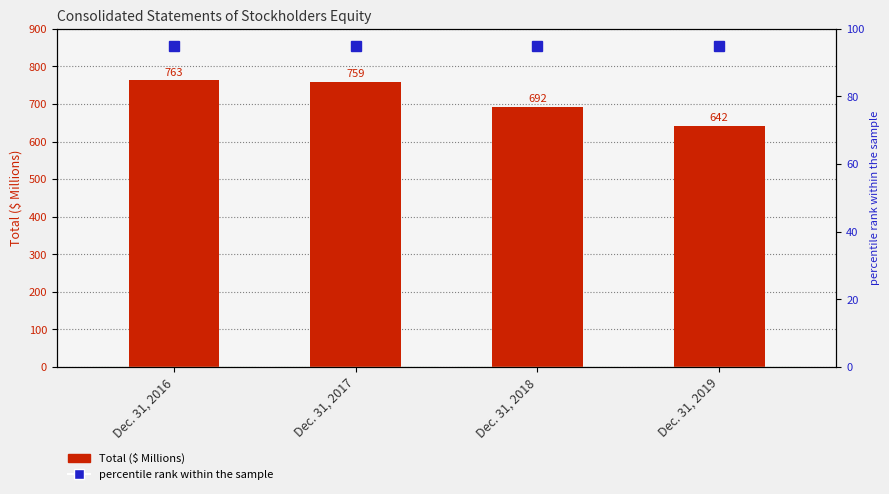

What is the difference between the Total values at Dec. 31, 2019 and Dec. 31, 2018?

50